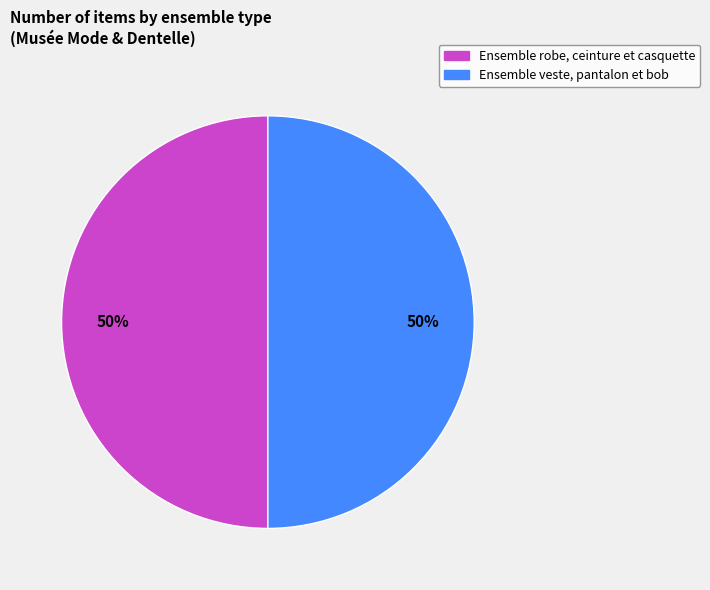

To the nearest percent, what is the average slice percentage?

50%